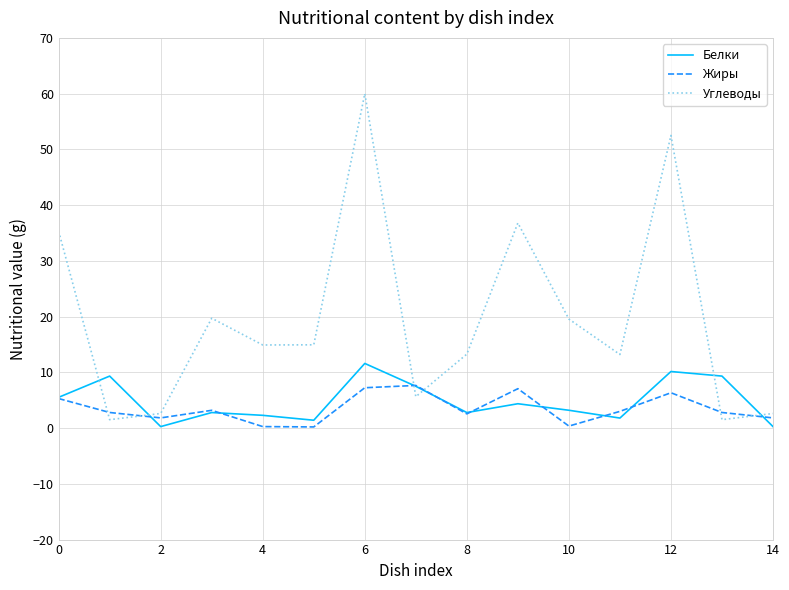

What is the greatest value displayed?

60.0